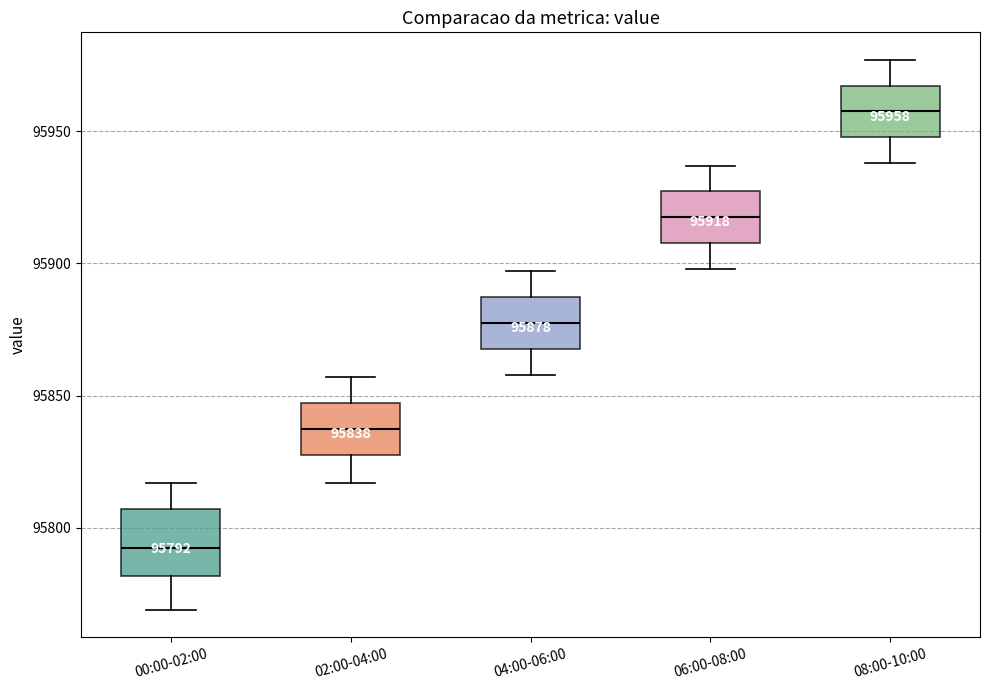

Which box has the highest median line?

08:00-10:00